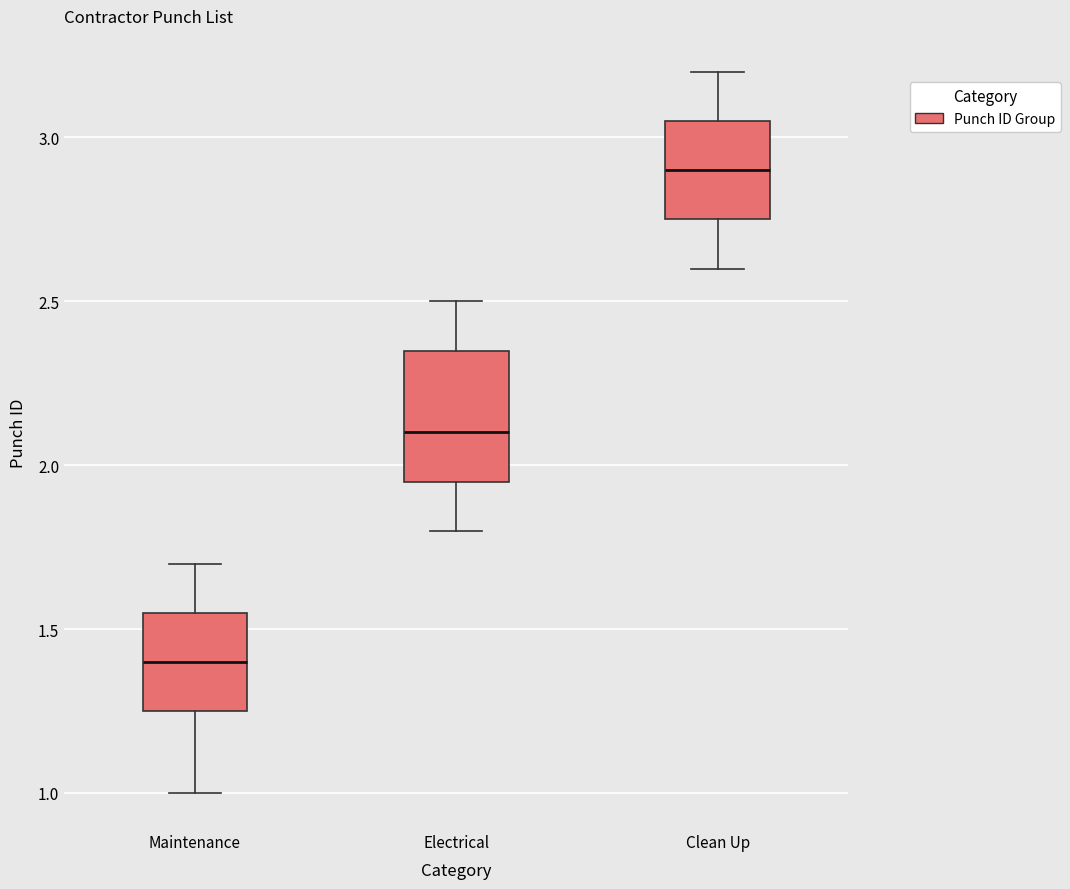

Reading left to right, read every box against the y-axis: the position of its median line, the range the box covers, and the ends of its whiskers. The values are not printed on the chart, so give them approximately, as read against the axis.

Maintenance: median 1.40, box 1.25 to 1.55, whiskers 1.00 to 1.70
Electrical: median 2.10, box 1.95 to 2.35, whiskers 1.80 to 2.50
Clean Up: median 2.90, box 2.75 to 3.05, whiskers 2.60 to 3.20